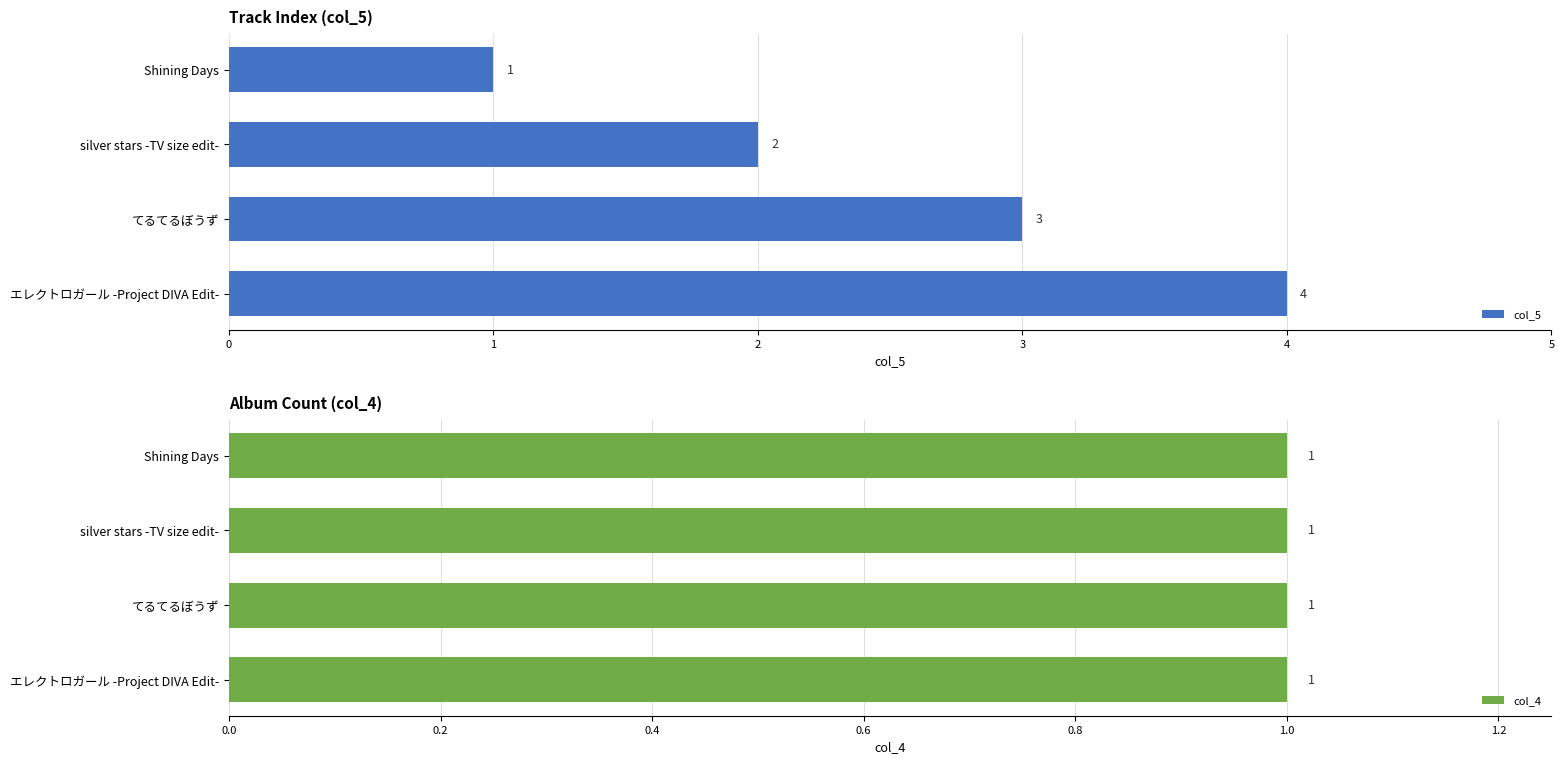

Which series has the largest total across all categories?

col_5